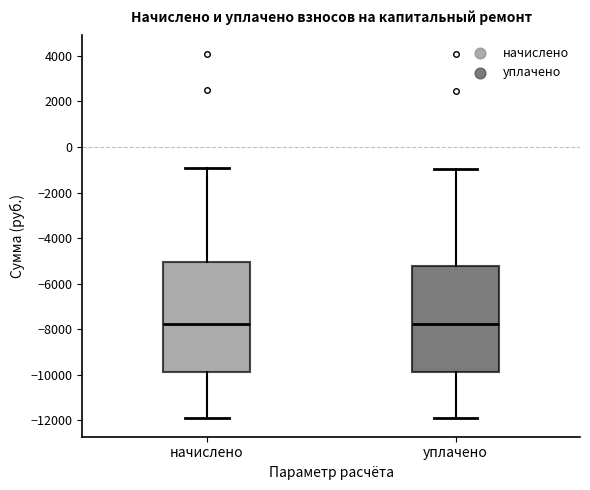

Reading left to right, read every box against the y-axis: the position of its median line, the range the box covers, and the ends of its whiskers. The values are not printed on the chart, so give them approximately, as read against the axis.

начислено: median -7800, box -9800 to -5000, whiskers -11800 to -1000
уплачено: median -7800, box -9800 to -5200, whiskers -12000 to -1000